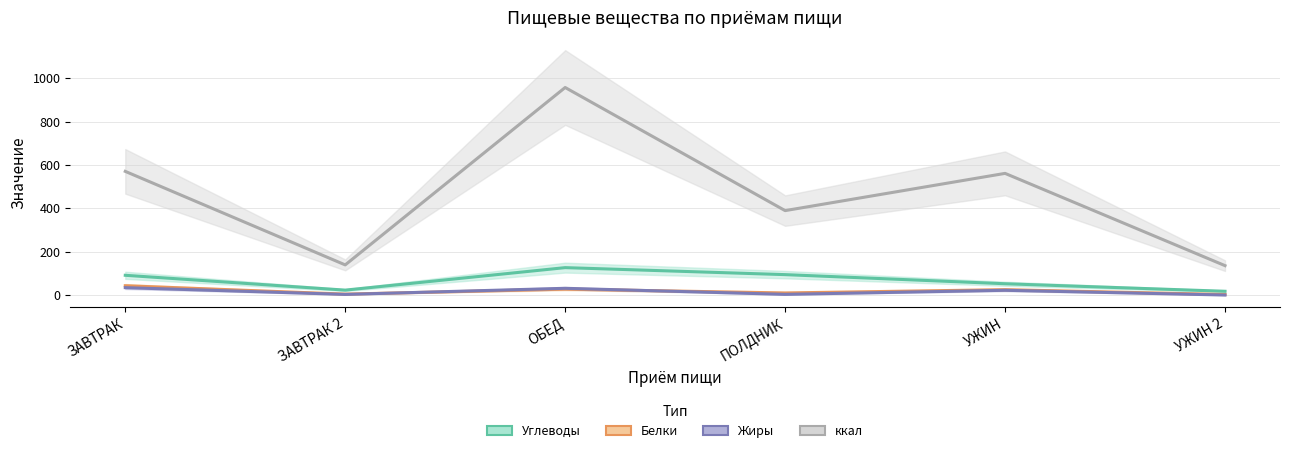

What is the spread (max minus min) of values at ЗАВТРАК 2?

136.0